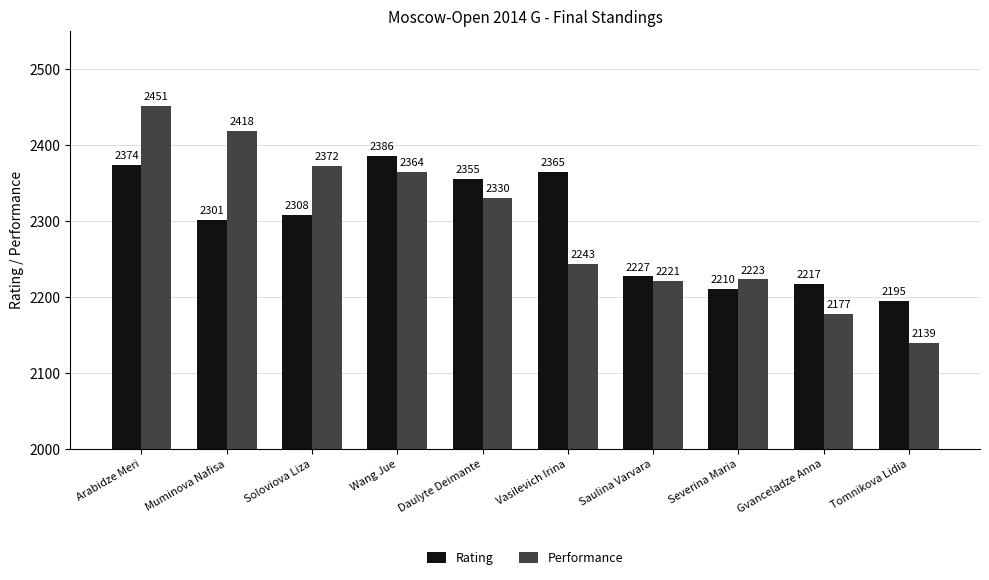

The Performance series shows 682 at Severina Maria. True or false?

False